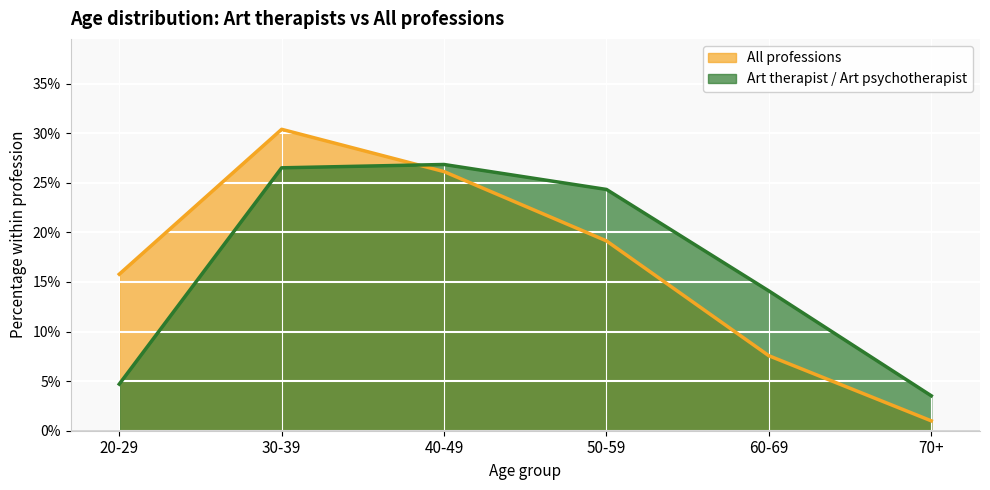

Does the chart display data point markers on the line(s)?

No